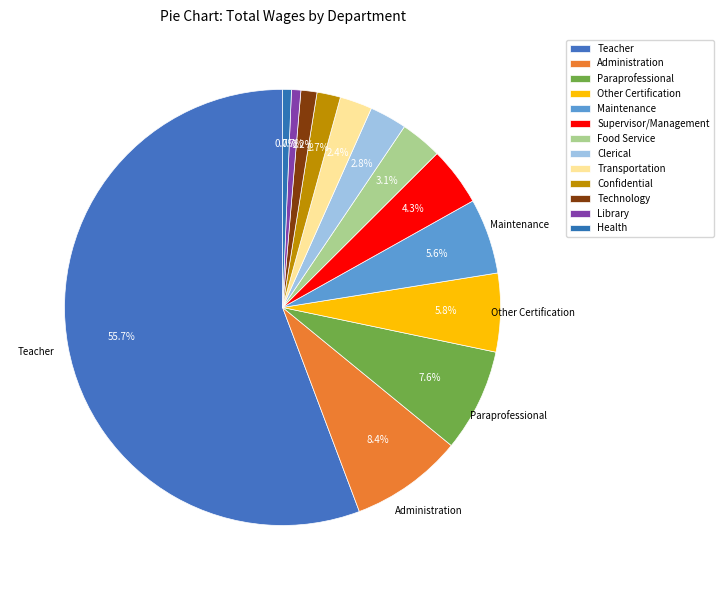

How many slices are in this pie chart?

13